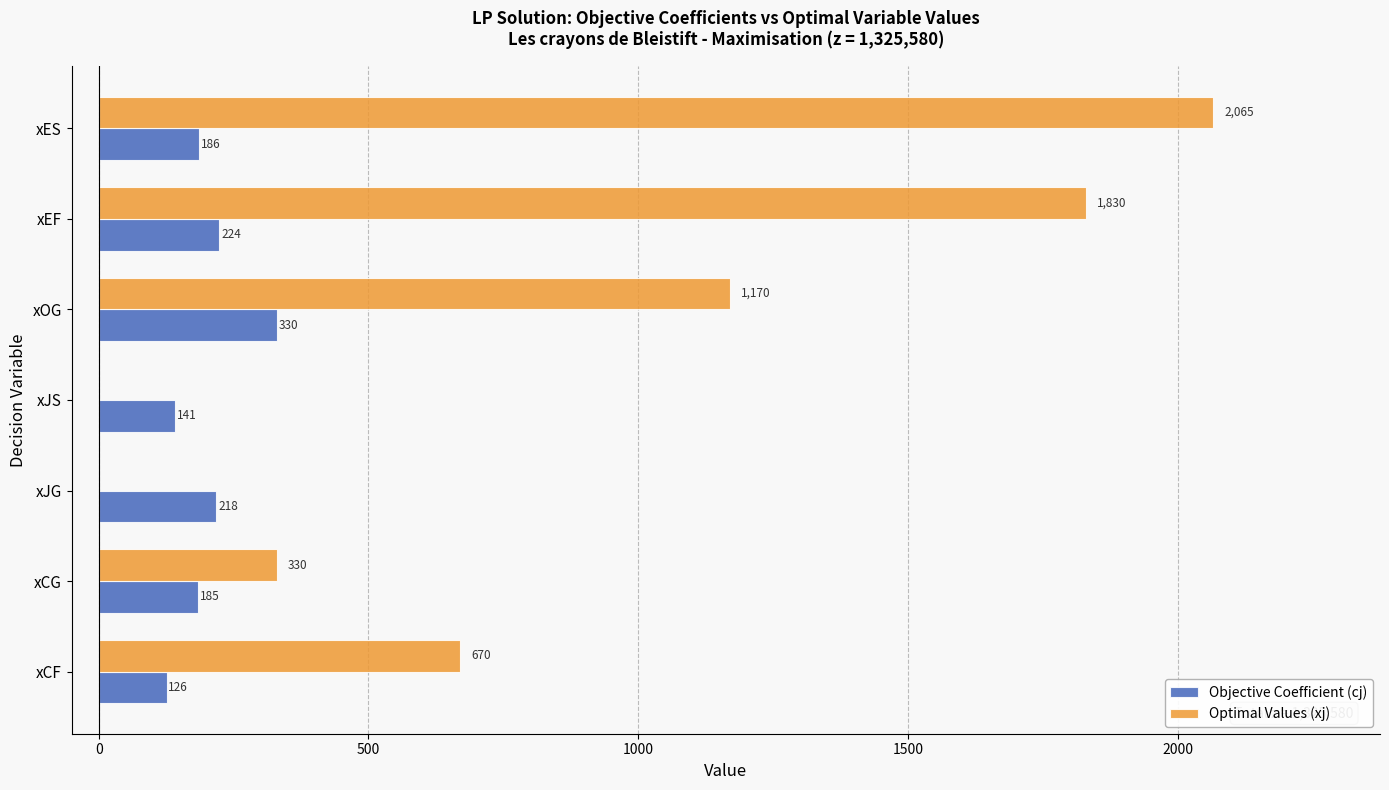

Read the Objective Coefficient (cj) value at xES, to the nearest 50.

200